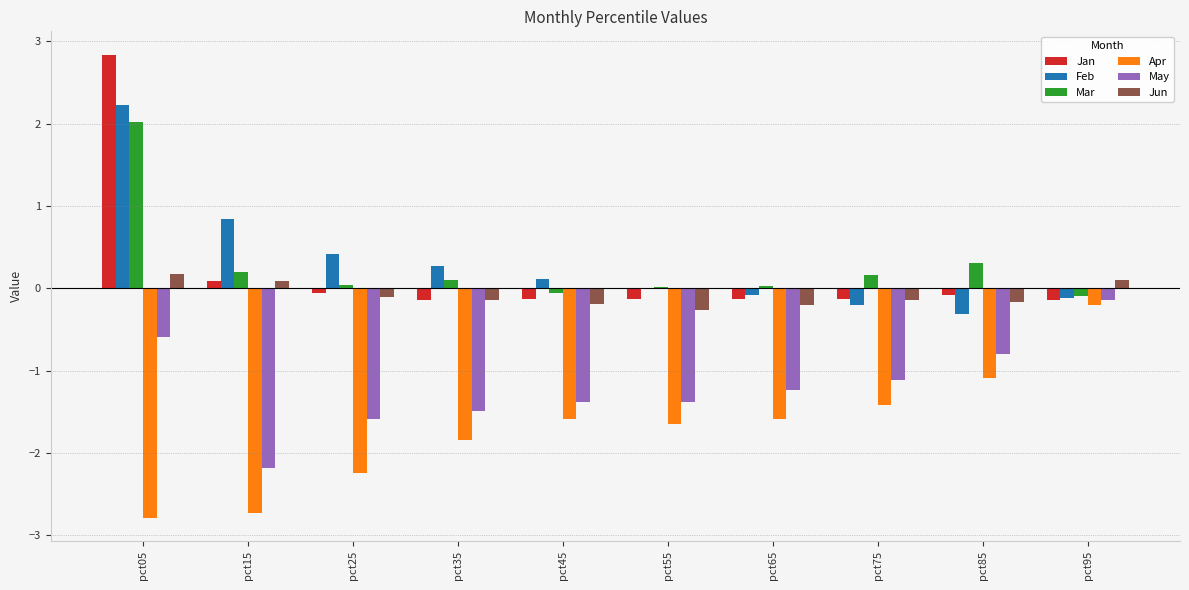

What are all the series names shown in the legend?

Jan, Feb, Mar, Apr, May, Jun